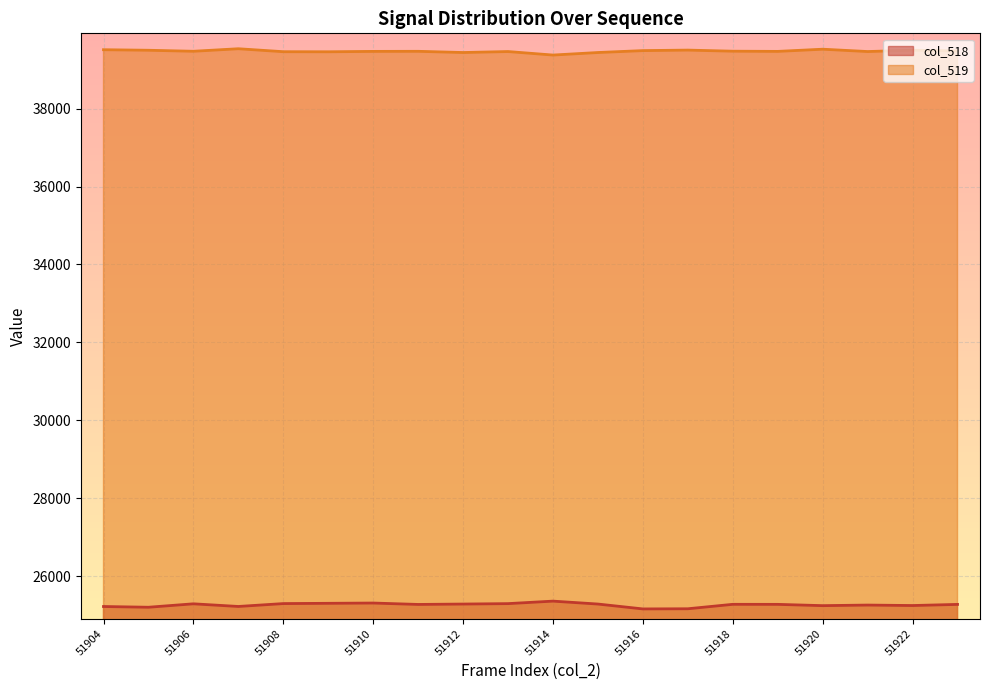

Is the value of col_518 at 51922 greater than the value of col_519 at 51914?

No